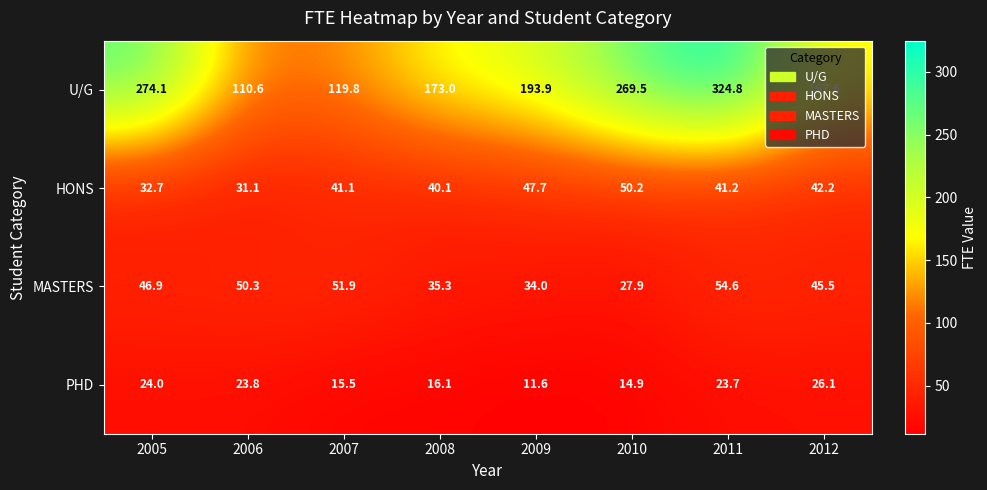

At which label is U/G closest to 217?

2009